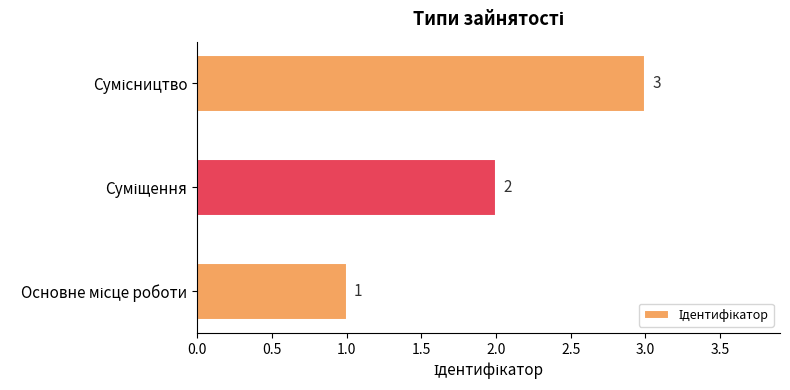

What is the greatest value displayed?

3